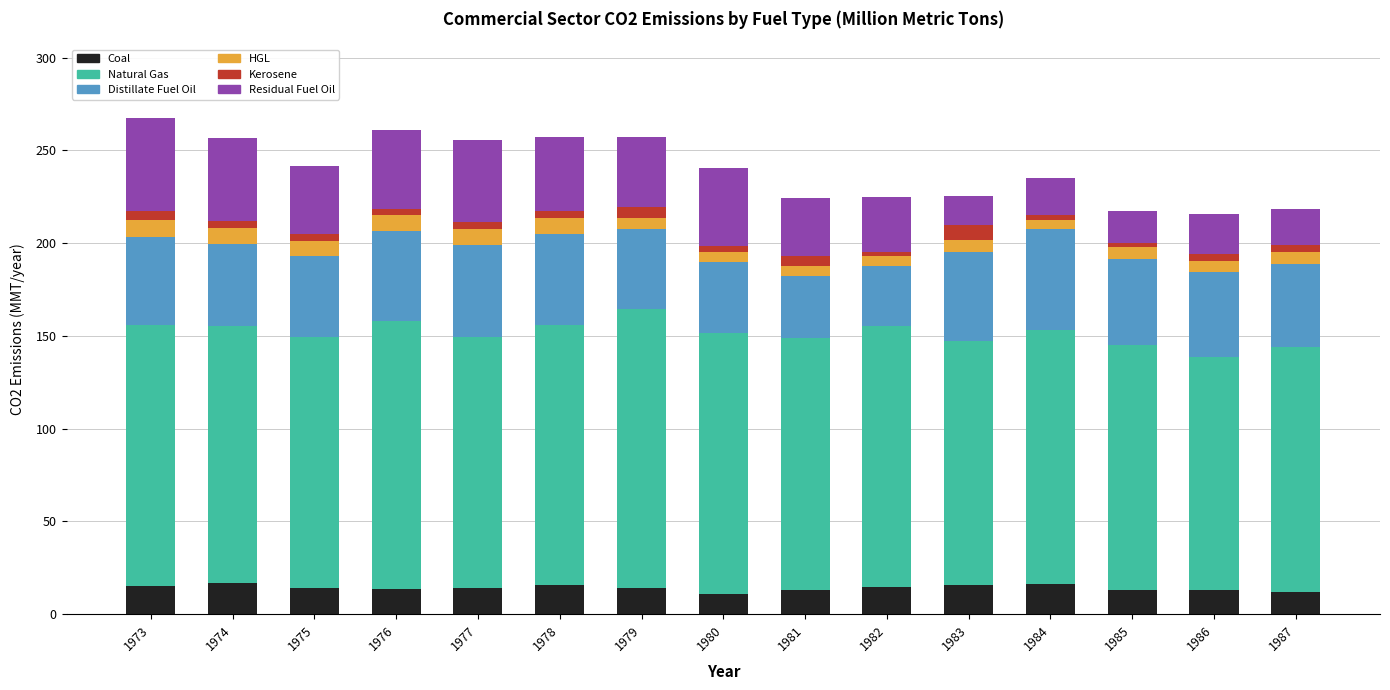

How many series are shown in this chart?

6